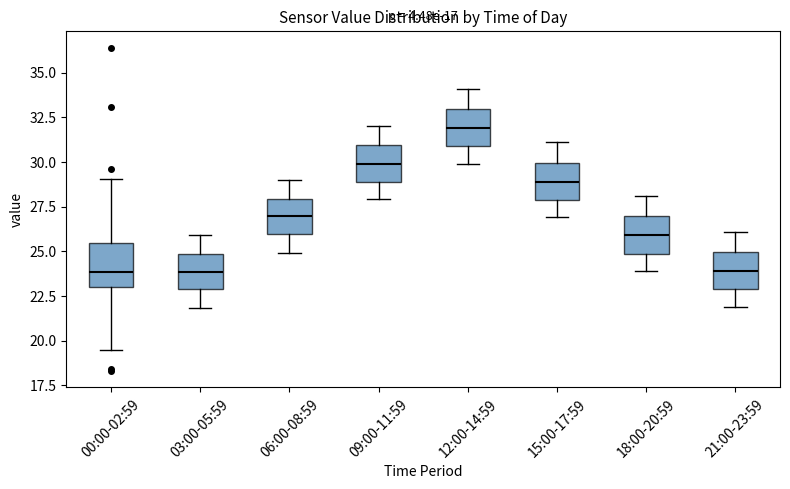

Where does the median line of the box for 21:00-23:59 sit on the y-axis? The values are not printed on the chart, so give them approximately, as read against the axis.

24.0